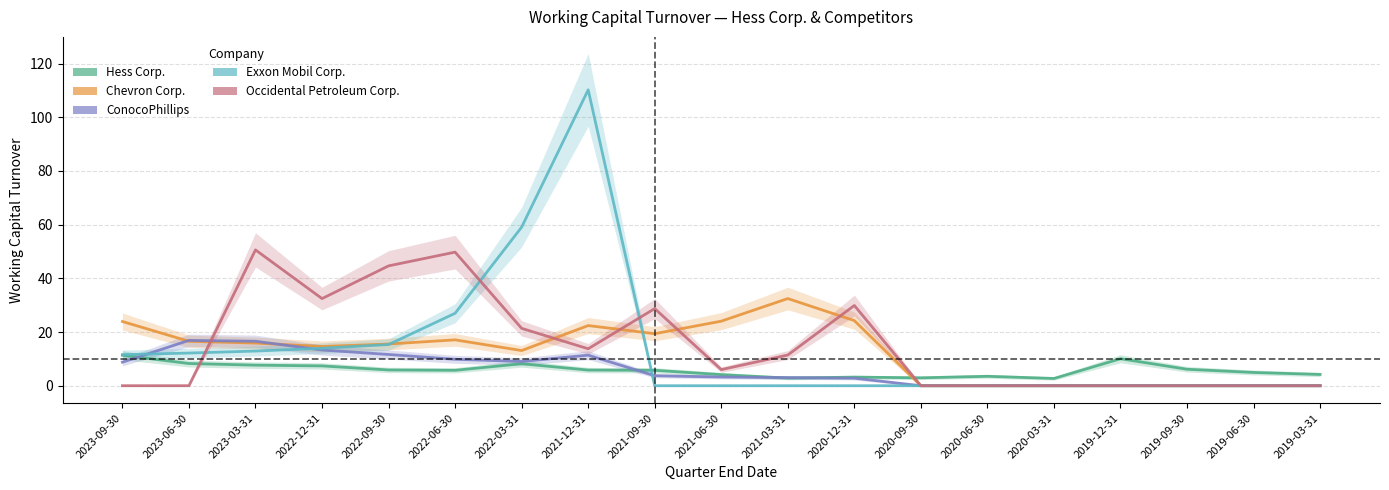

At which label does Hess Corp. reach its peak?

2023-09-30